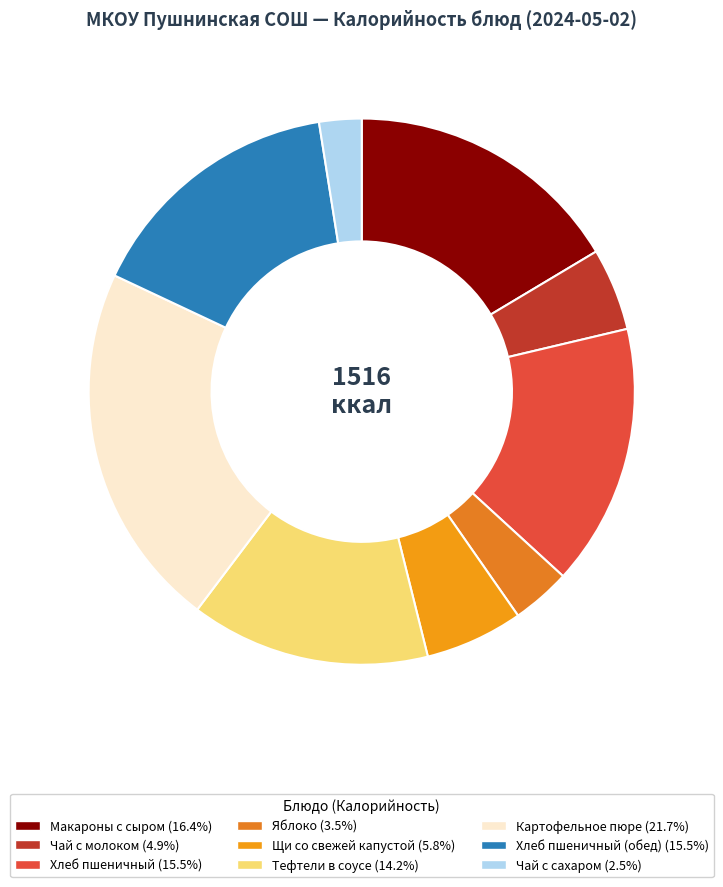

Which slice is the smallest?

чай с сахаром